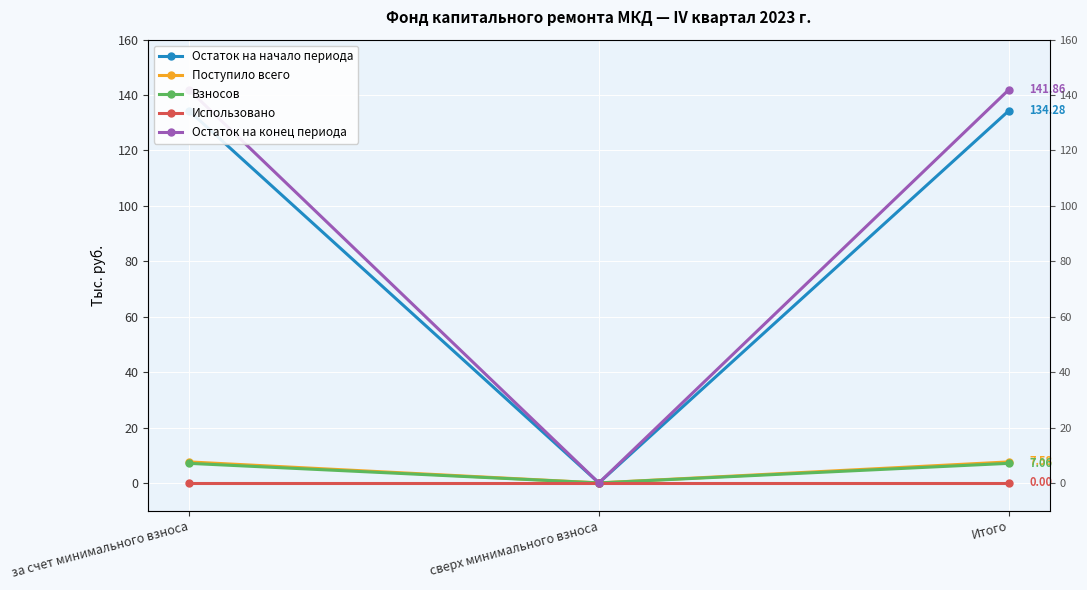

Where is Остаток на конец периода nearest to the value 70?

сверх минимального взноса